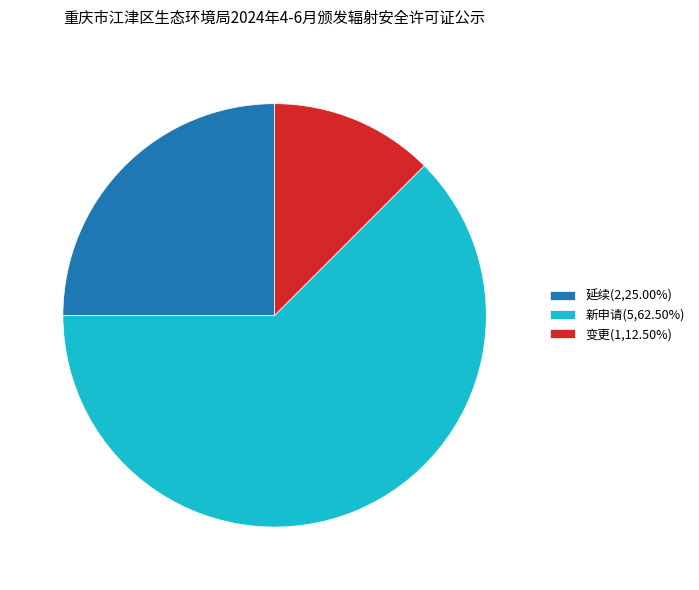

Count the number of slices in the pie.

3